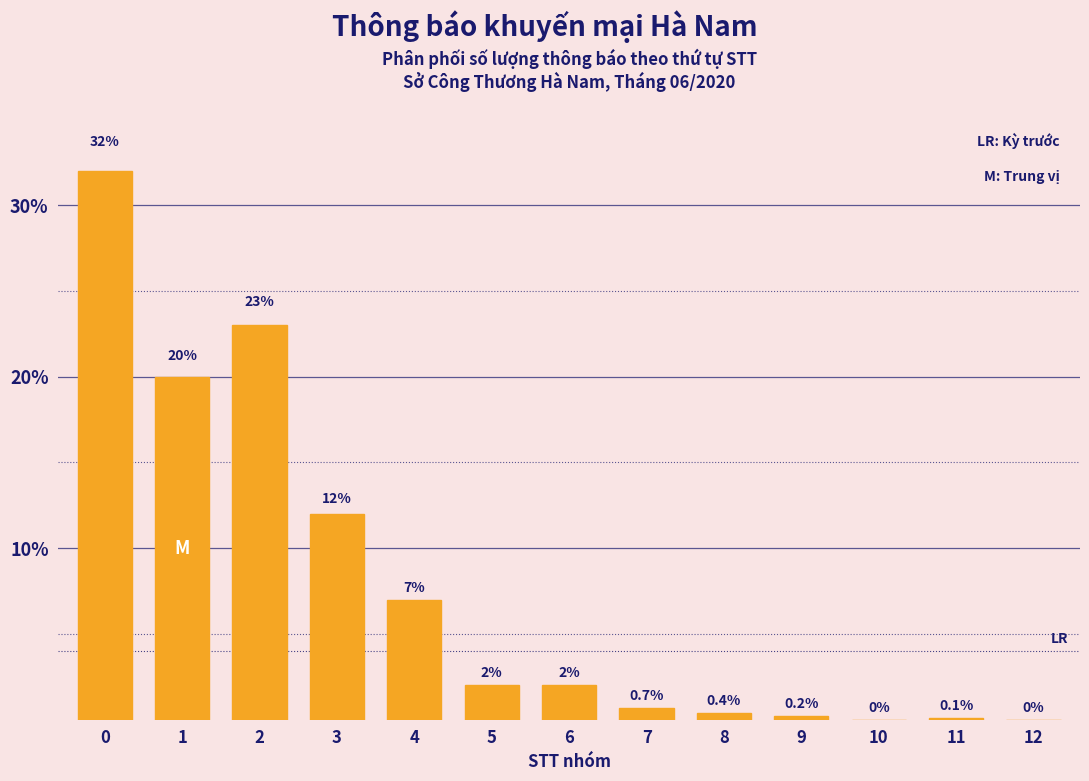

Reading left to right, extract all data points from this chart.

0=32.0	1=20.0	2=23.0	3=12.0	4=7.0	5=2.0	6=2.0	7=0.7	8=0.4	9=0.2	10=0.0	11=0.1	12=0.0